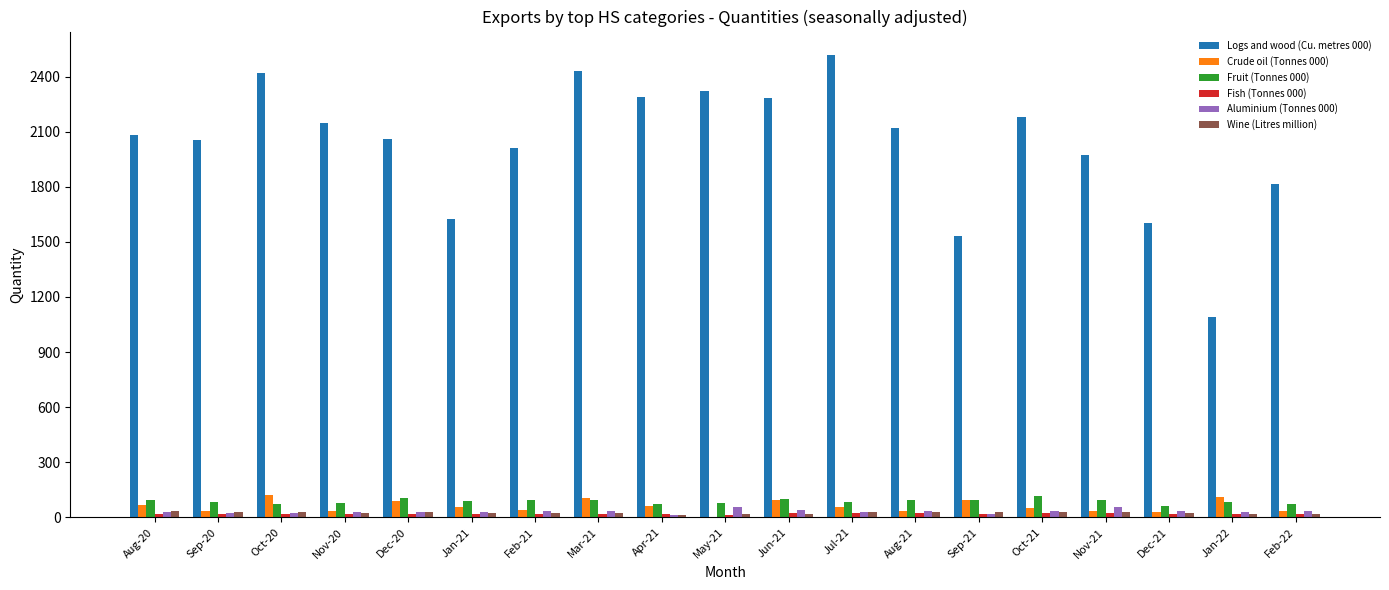

How many categories are shown in the chart?

19